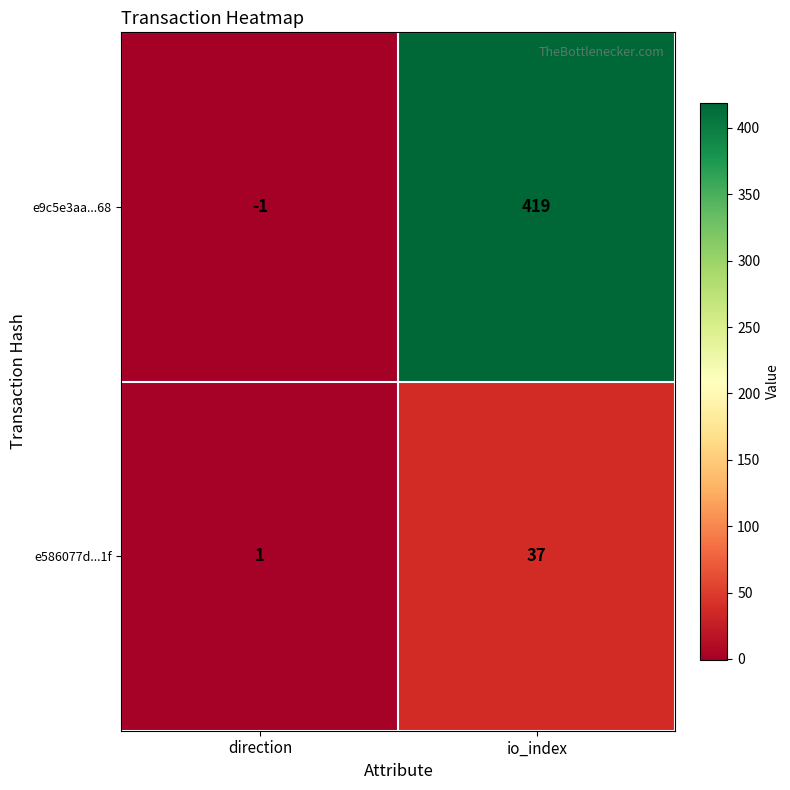

What is the difference between the maximum and minimum values in the e9c5e3aa...68 series?

420